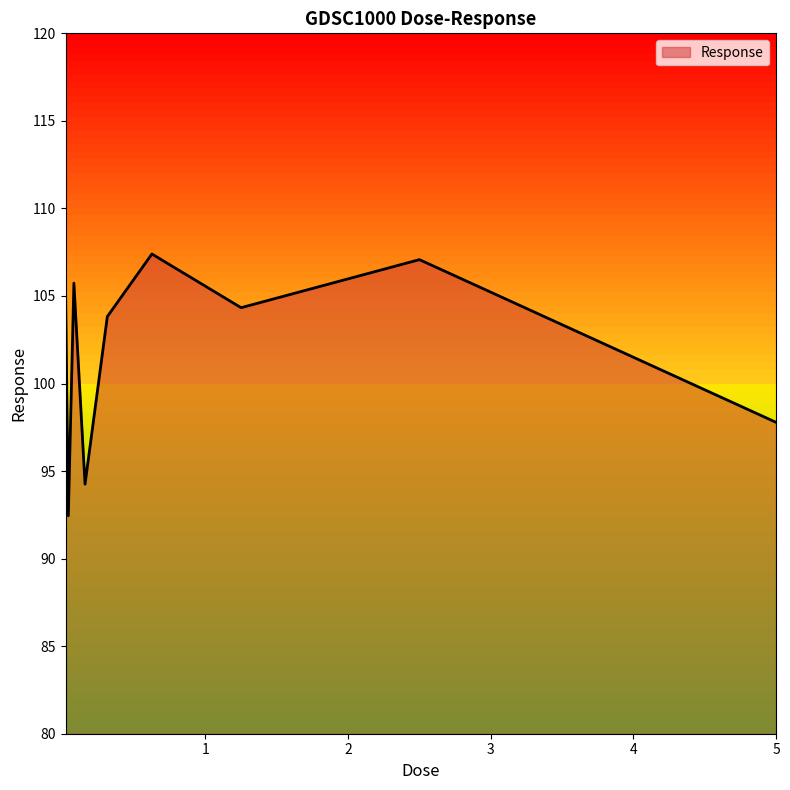

What is the maximum value shown in the chart?

107.4